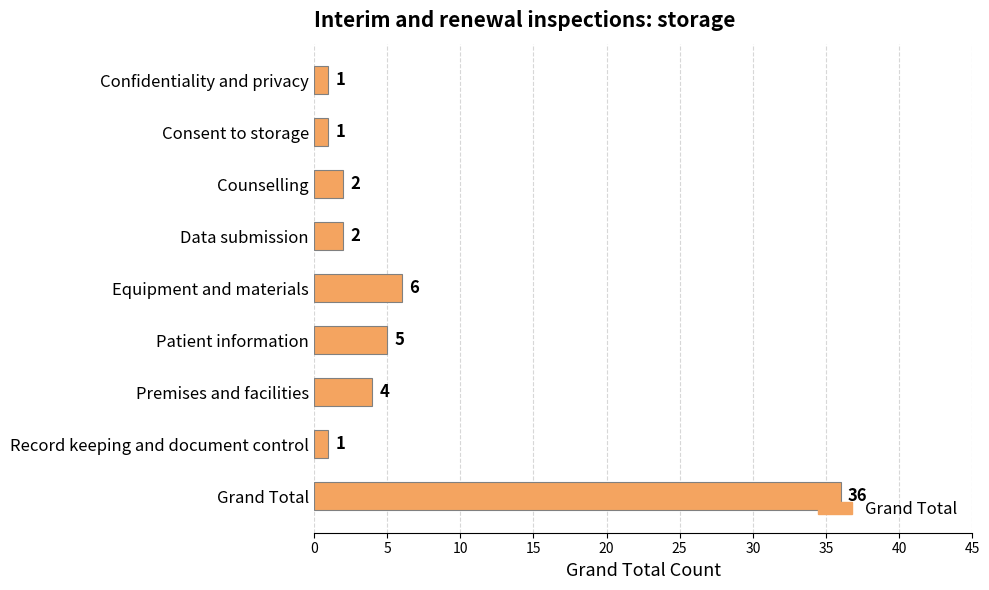

What position from the bottom is Patient information?

4